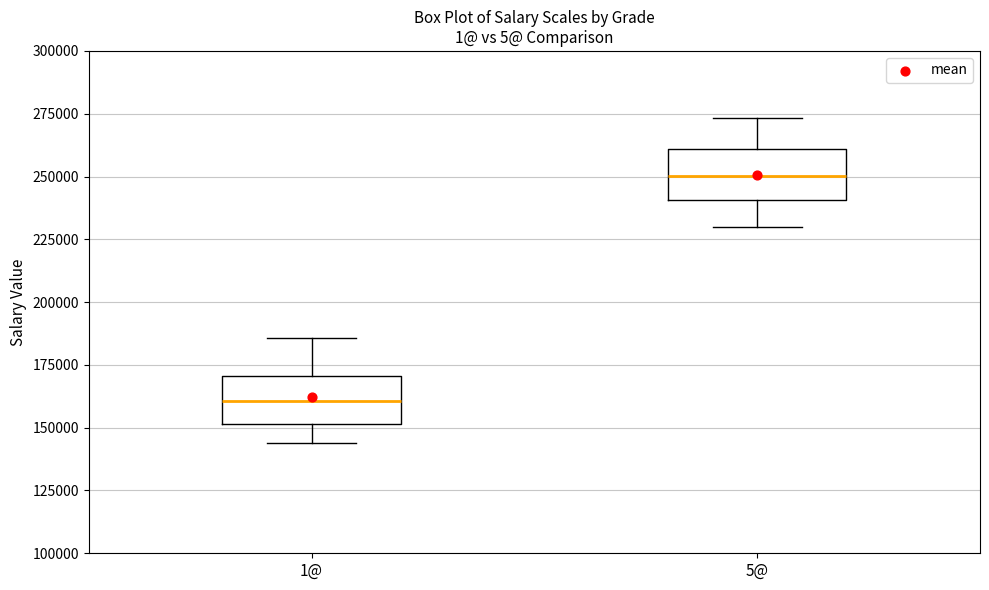

Which box's median line is the highest?

5@